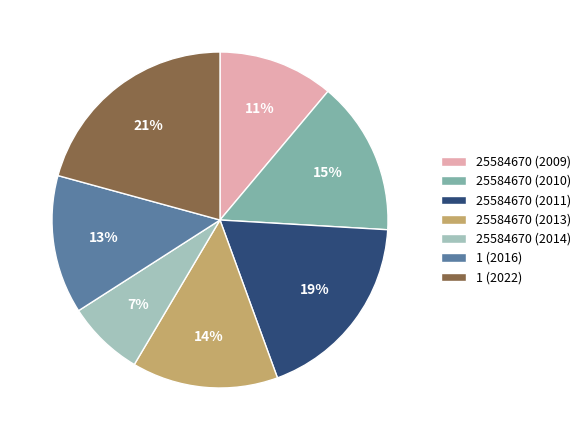

How many segments does this pie chart have?

7